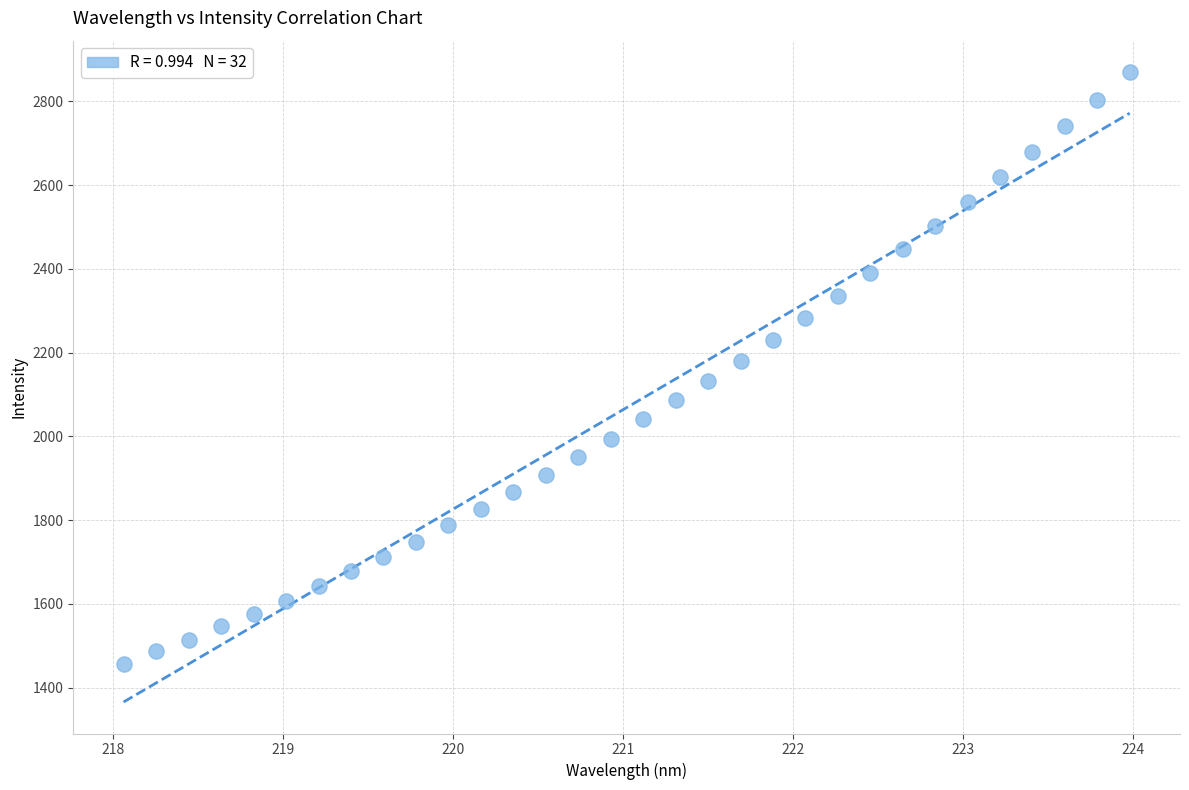

What is the range of X values (max minus min)?

5.9